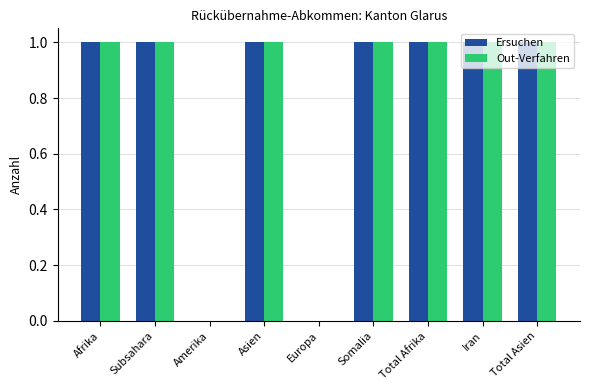

True or false: Ersuchen has a value of 0 at Afrika.

False